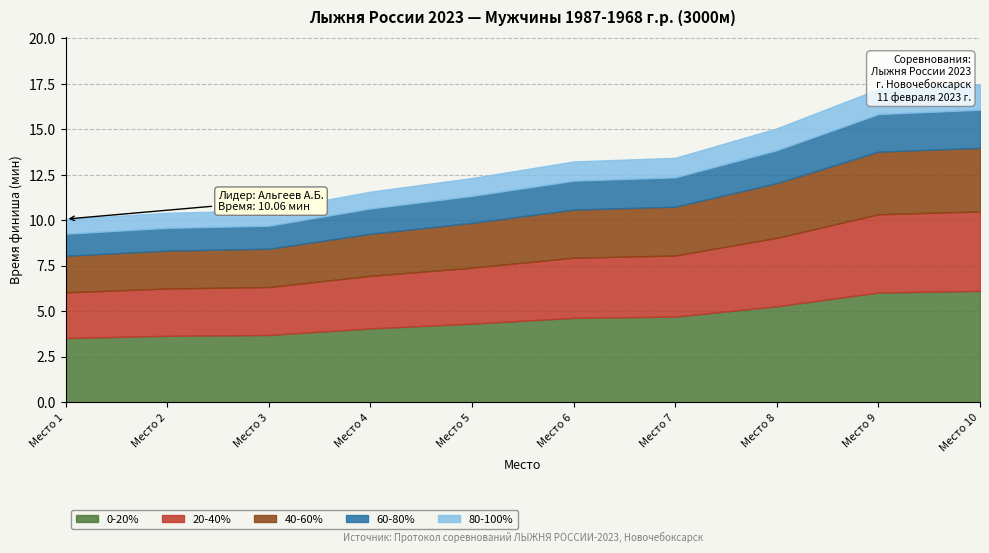

The value of 0-20% at Место 2 is 4.9. True or false?

False